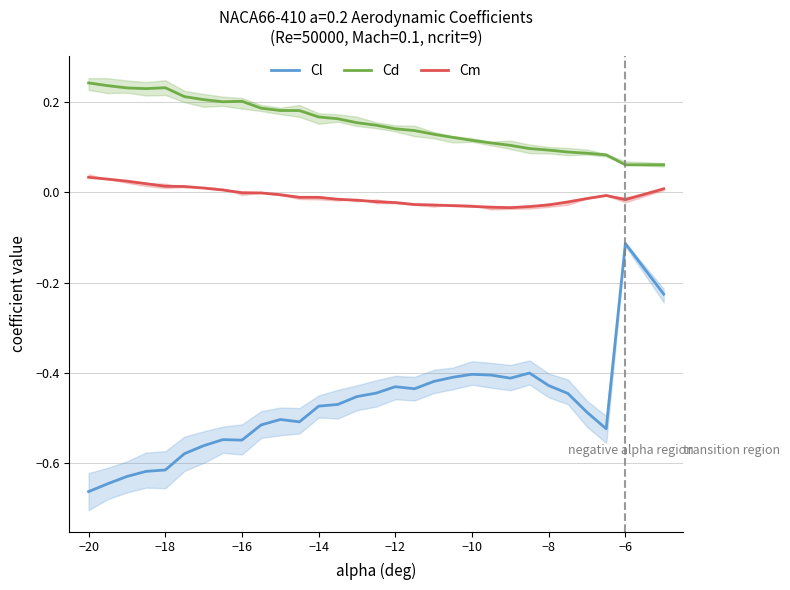

True or false: Cl and Cm cross at least once.

False